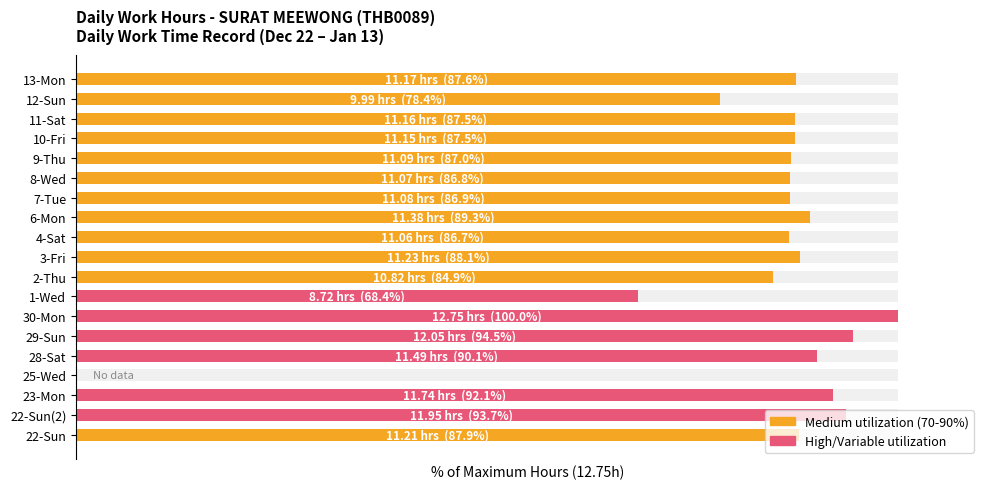

What is the value of the 17th bar from the left?

87.5